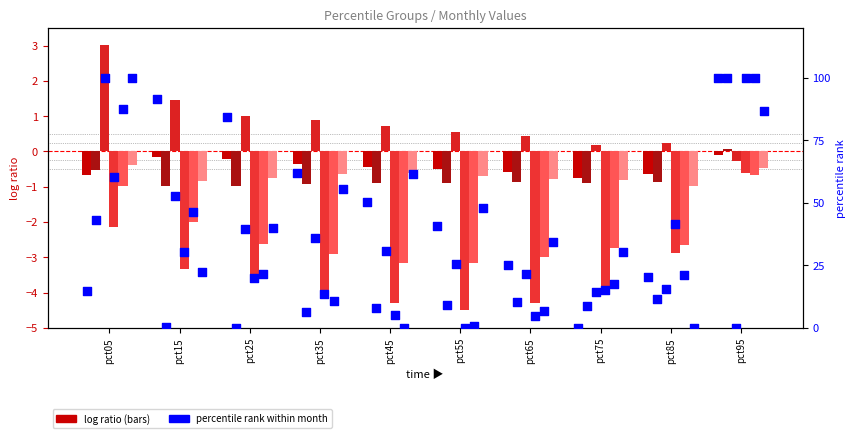

What is the total value across all series at pct75?

-8.1